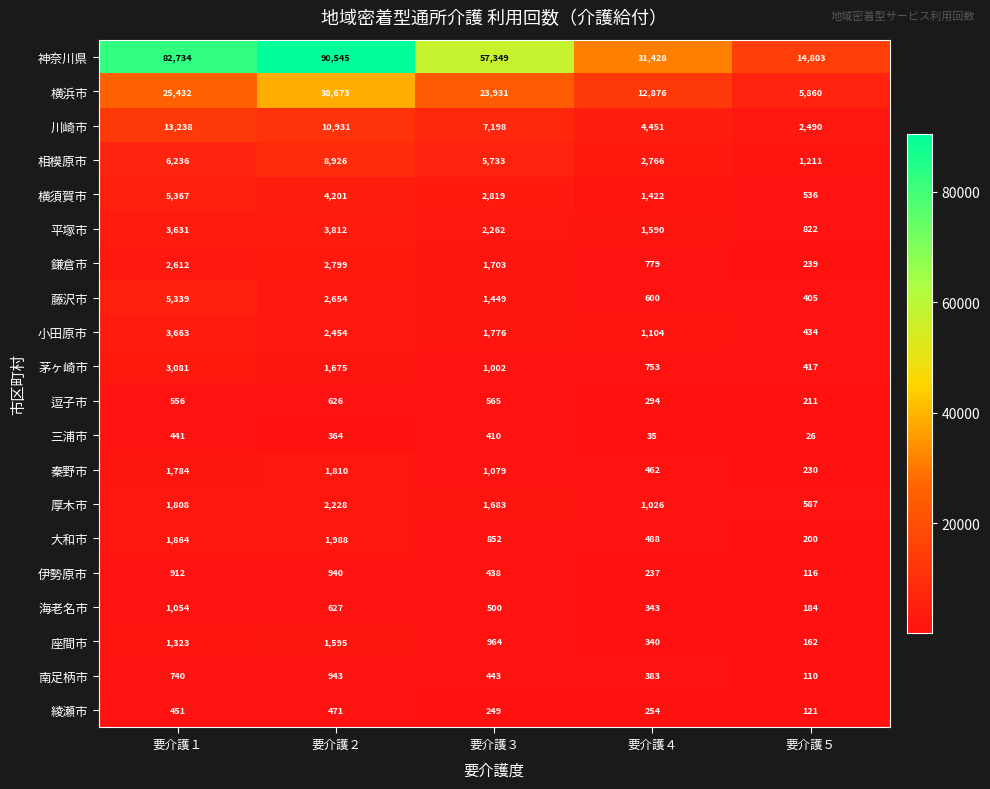

What is the sum of the 三浦市 values at 要介護２ and 要介護５?

390